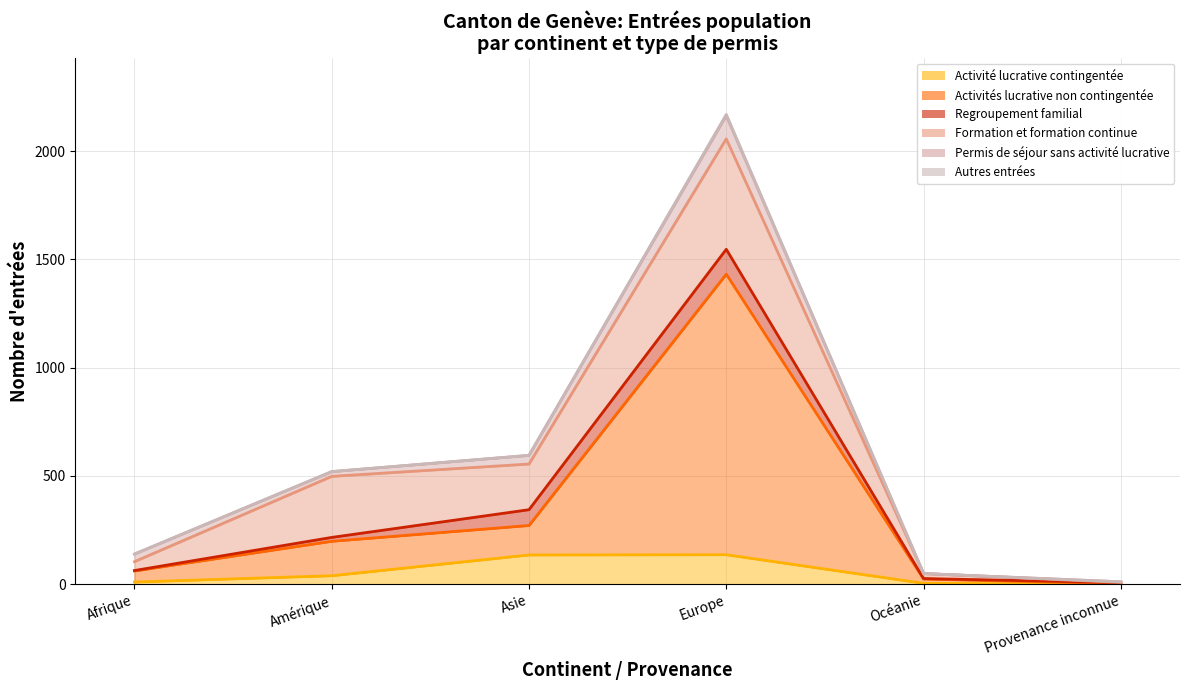

What is the total value across all series at Asie?

2495